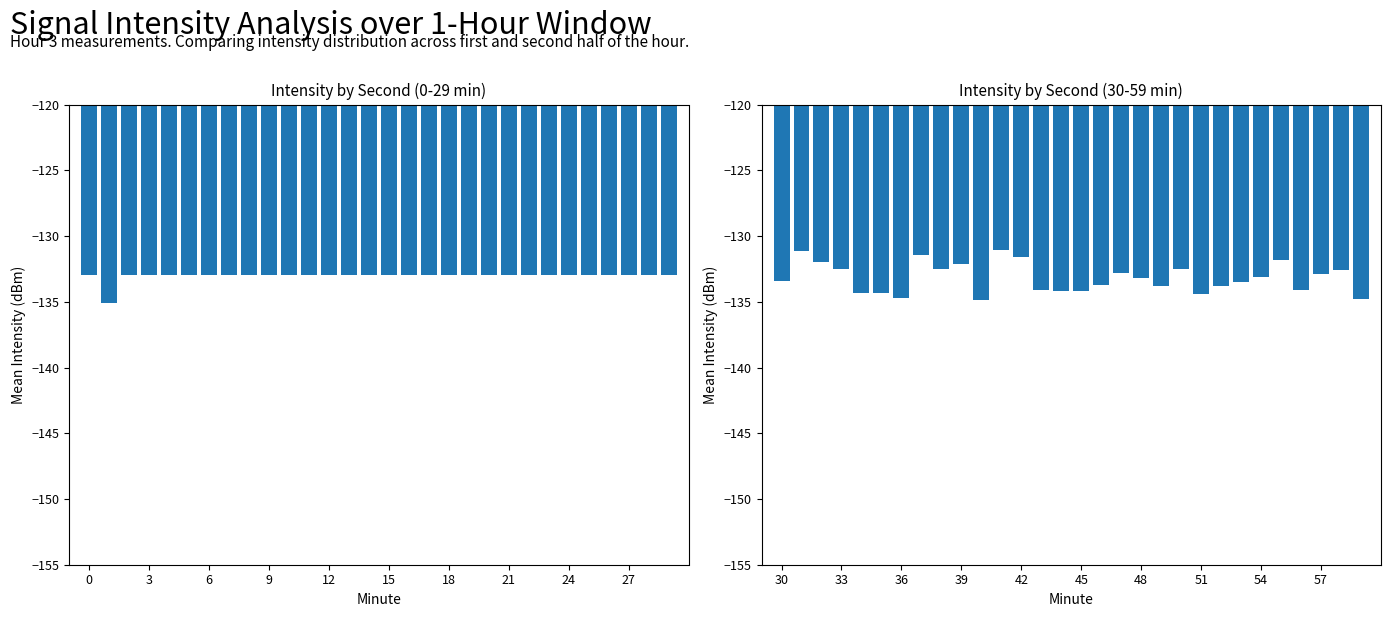

Which series has the largest total across all categories?

Mean Intensity (dBm) - First 30 mins